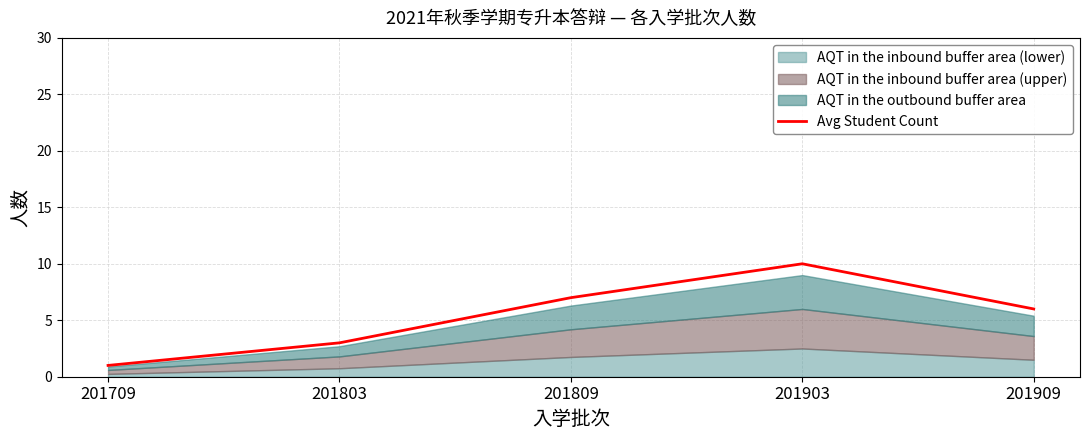

What is the value of the 5th point from the left?

6